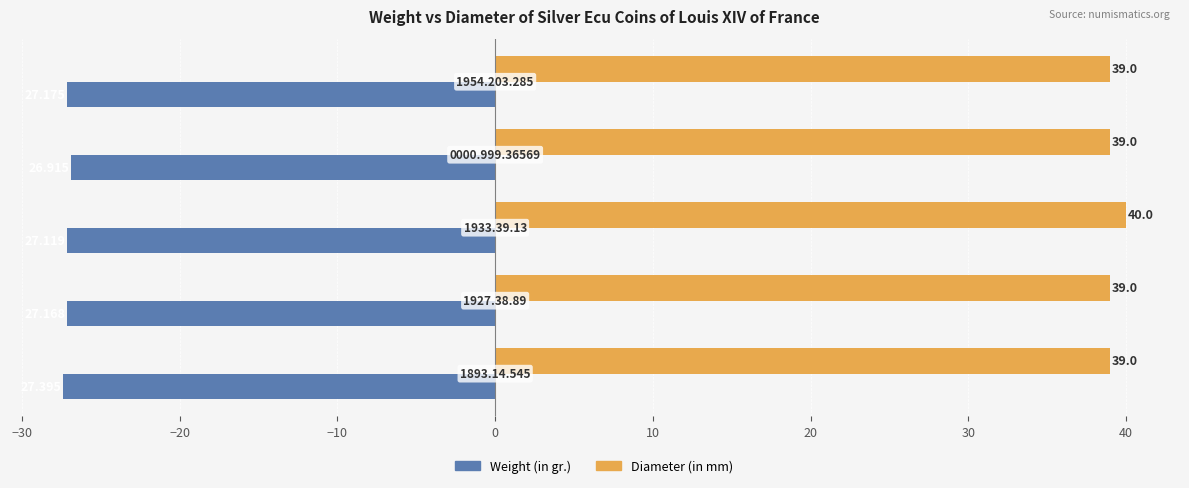

What is the difference between the maximum and minimum values in the Weight (in gr.) series?

0.5